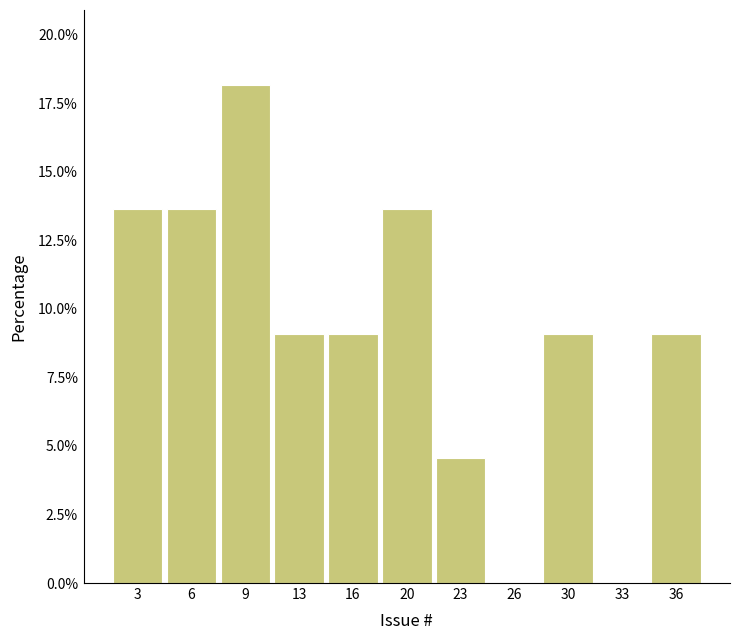

Reading left to right, transcribe all the data shown in this chart.

3=13.6	6=13.6	9=18.2	13=9.1	16=9.1	20=13.6	23=4.5	26=0.0	30=9.1	33=0.0	36=9.1